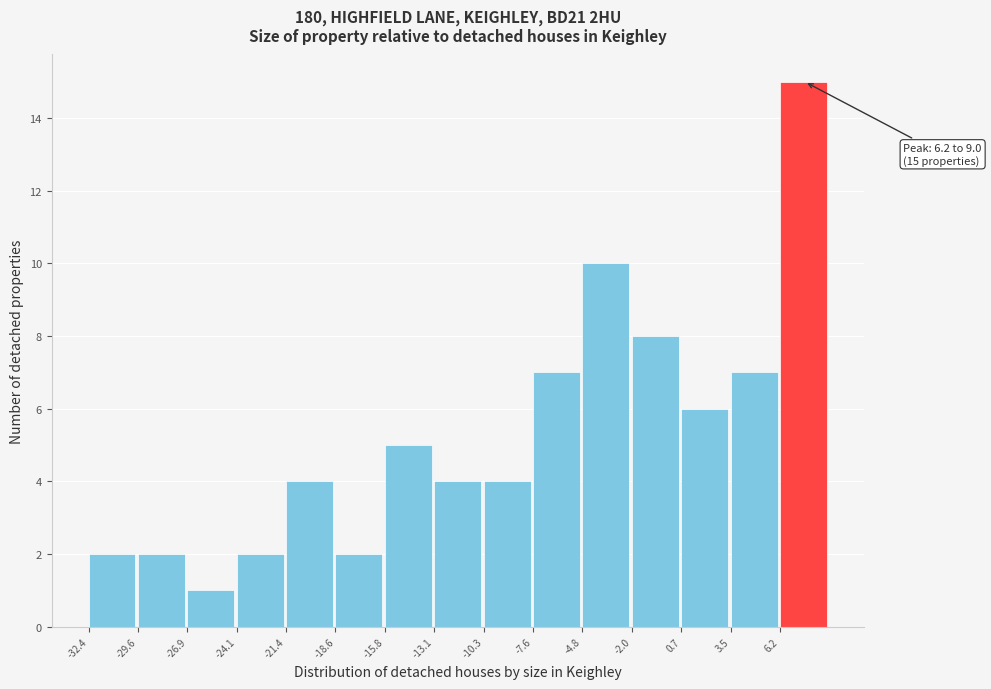

Which range on the x-axis has the tallest bar?

6.0 to 9.0